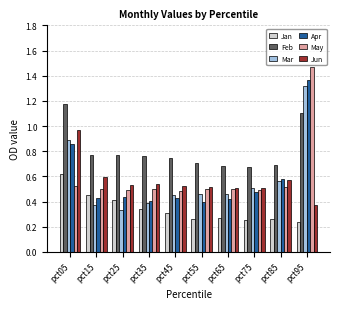

Which series changed the most between pct75 and pct95?

May